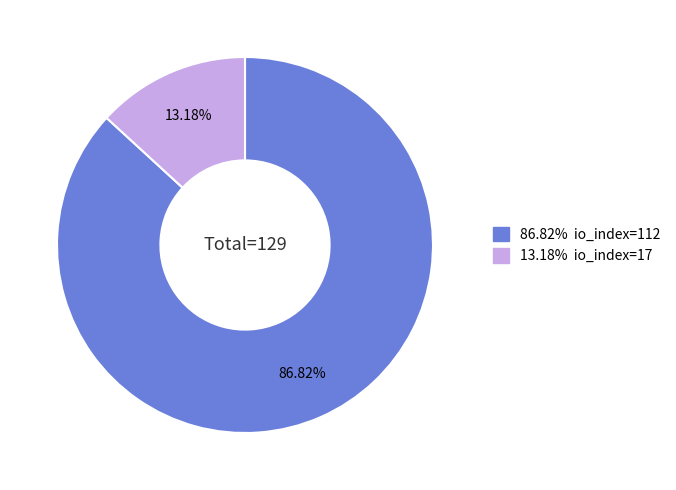

Does any single category account for the majority?

Yes